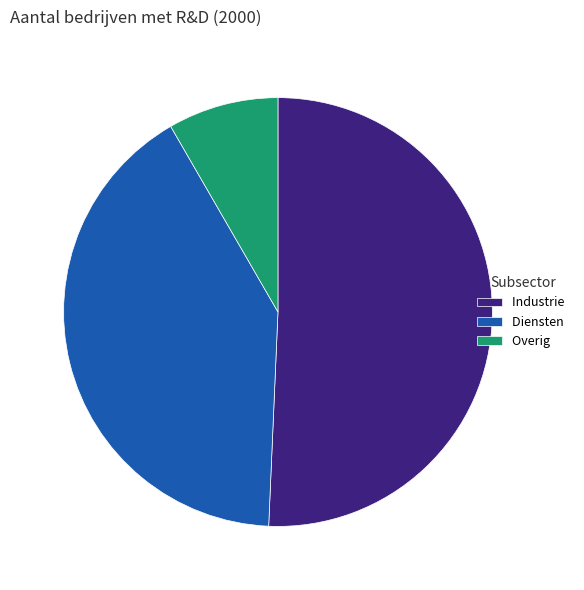

Between Diensten and Overig, which is larger?

Diensten